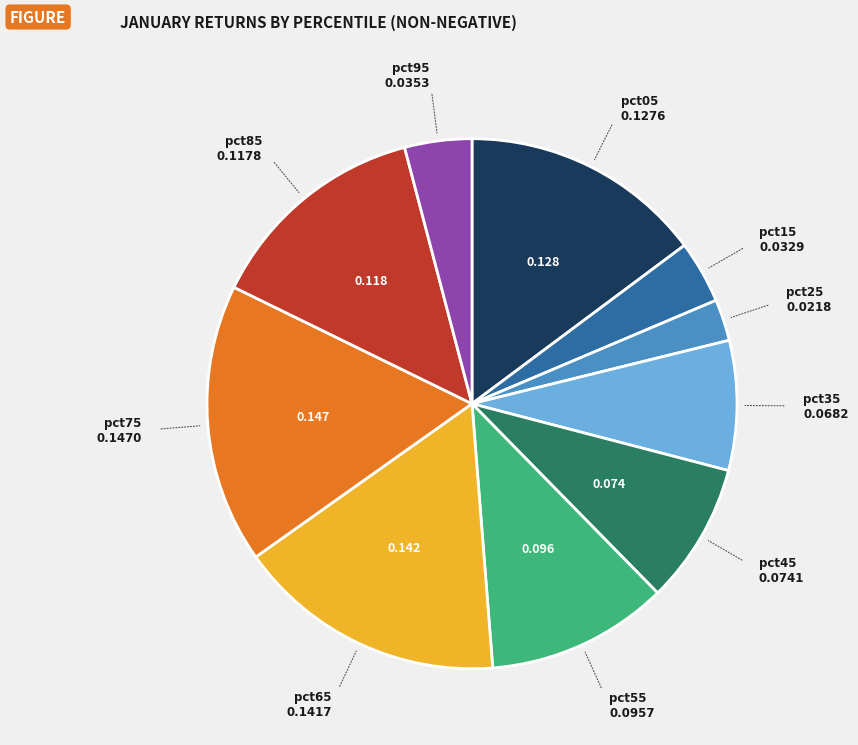

How many slices are in this pie chart?

10